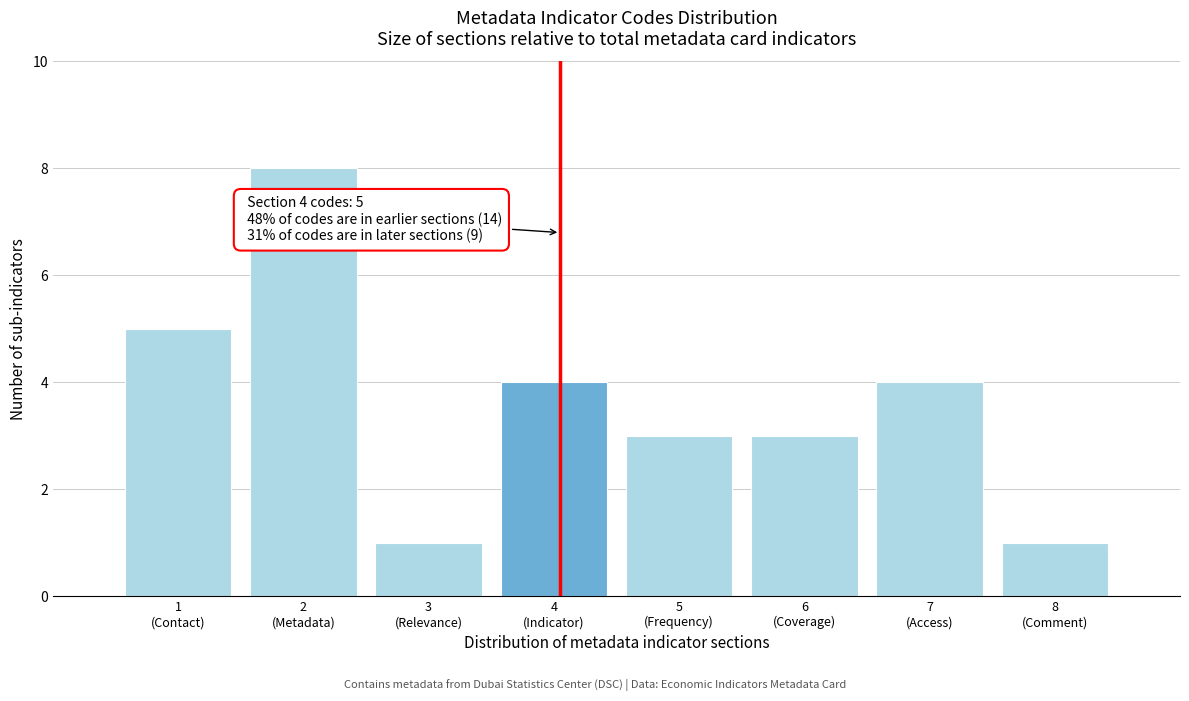

Reading right to left, extract all data points from this chart.

1	4	3	3	4	1	8	5